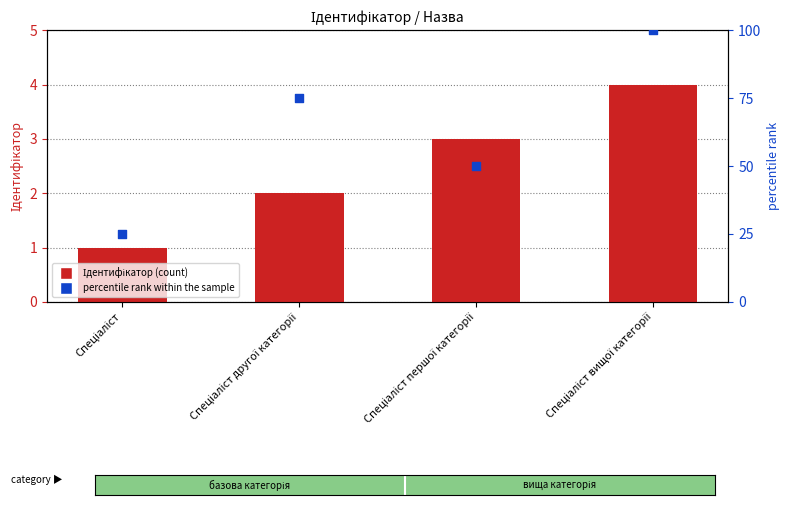

What is the total value across all series at Спеціаліст?

26